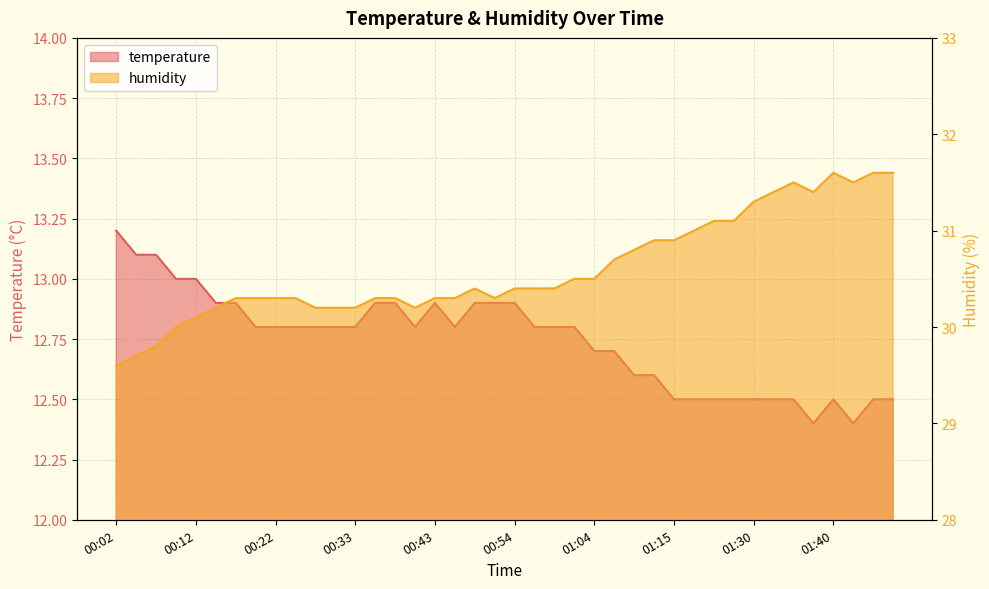

What are all the series names shown in the legend?

temperature, humidity